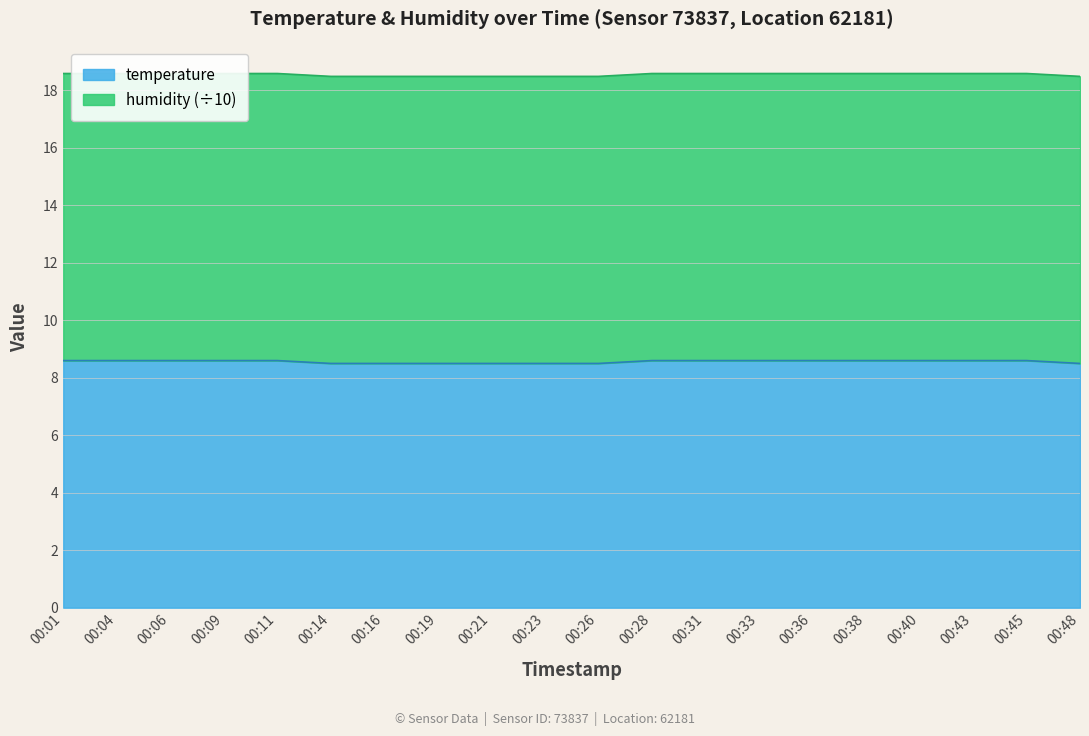

Reading left to right, extract all data points from this chart.

8.6	8.6	8.6	8.6	8.6	8.5	8.5	8.5	8.5	8.5	8.5	8.6	8.6	8.6	8.6	8.6	8.6	8.6	8.6	8.5